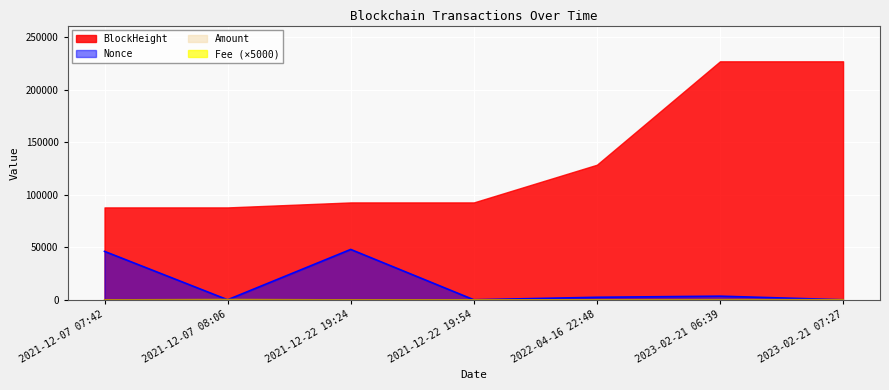

What is the label of the 1st point from the left?

2021-12-07 07:42